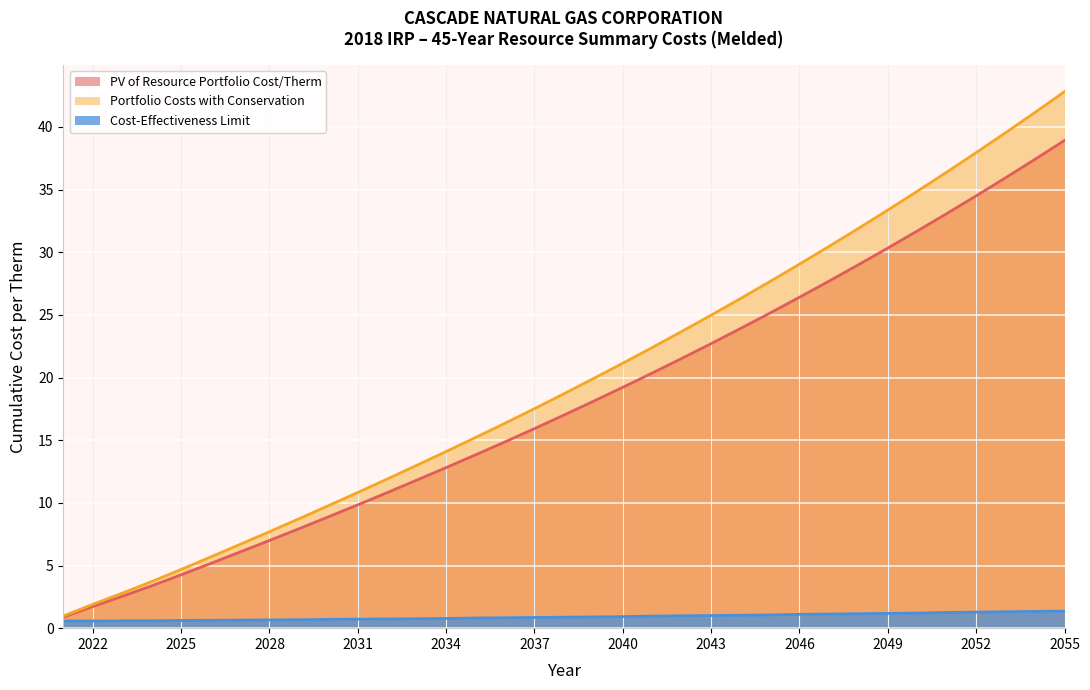

Rank the categories by PV of Resource Portfolio Cost/Therm value from lowest to highest.

2021, 2022, 2023, 2024, 2025, 2026, 2027, 2028, 2029, 2030, 2031, 2032, 2033, 2034, 2035, 2036, 2037, 2038, 2039, 2040, 2041, 2042, 2043, 2044, 2045, 2046, 2047, 2048, 2049, 2050, 2051, 2052, 2053, 2054, 2055